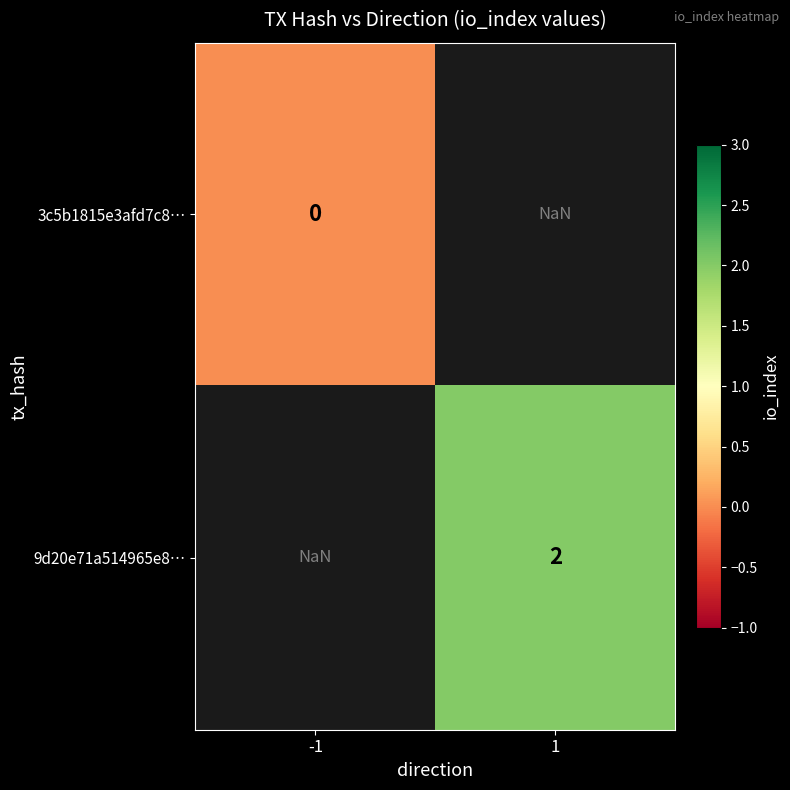

Is the value of 3c5b1815e3afd7c8… at -1 greater than the value of 9d20e71a514965e8… at 1?

No